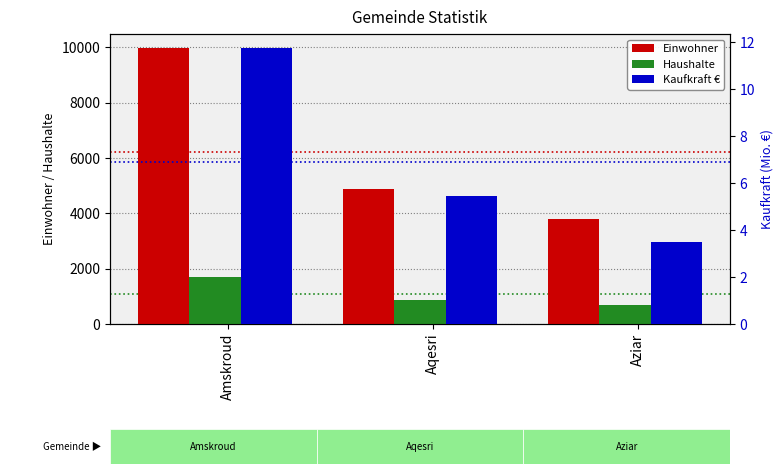

The value of Haushalte at Aziar is 688.0. True or false?

True